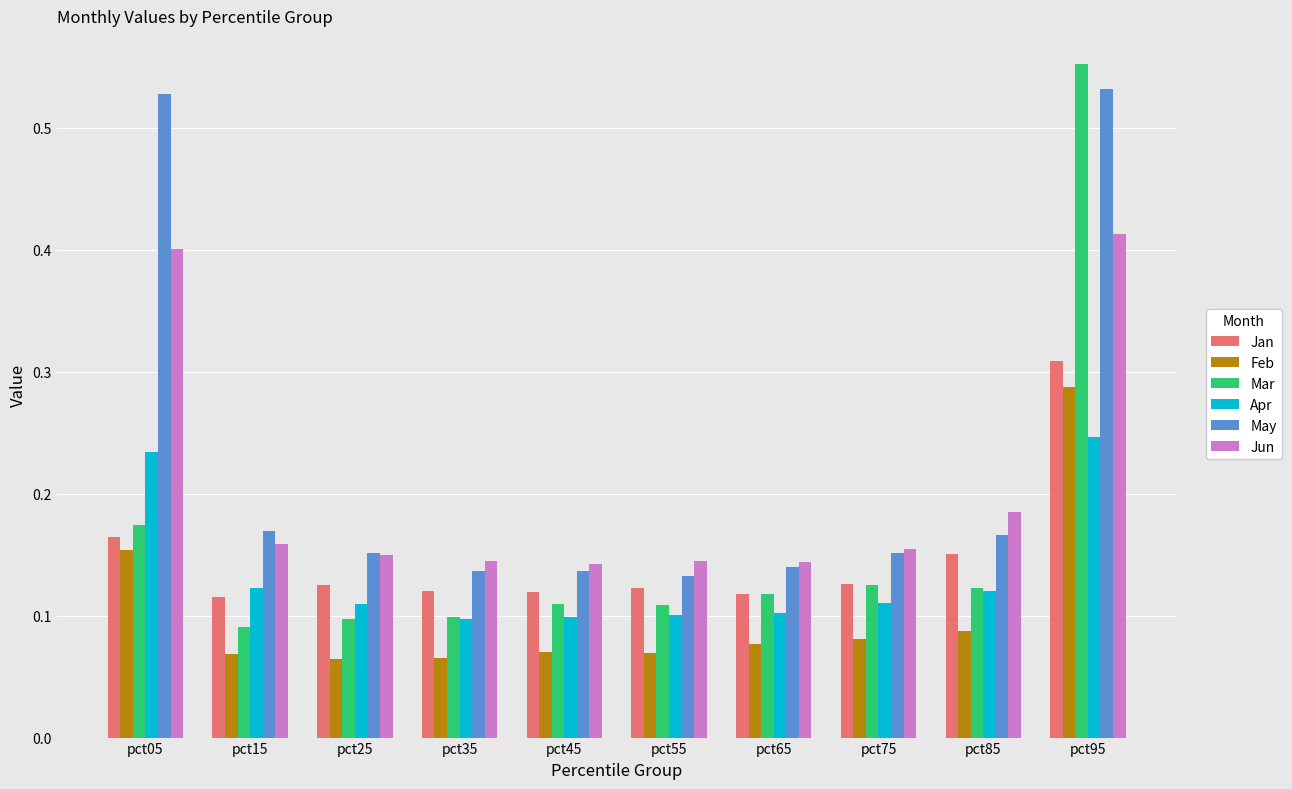

At which category is the sum across all series the highest?

pct95